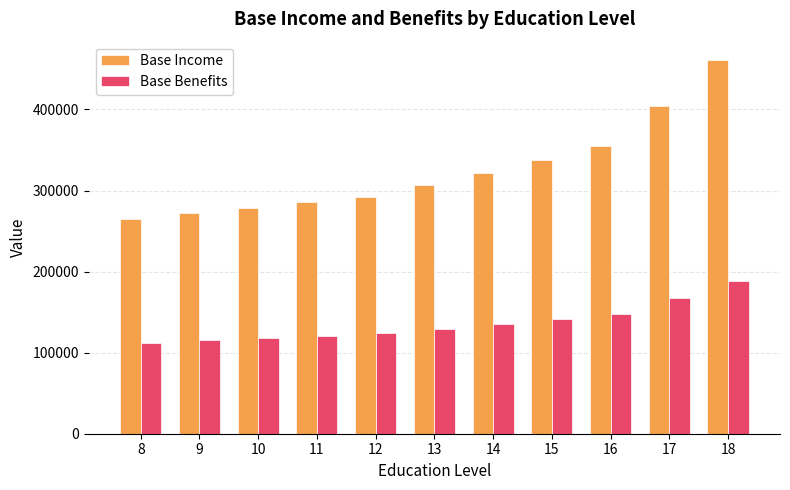

The value of Base Benefits at 10 is 76494.1. True or false?

False